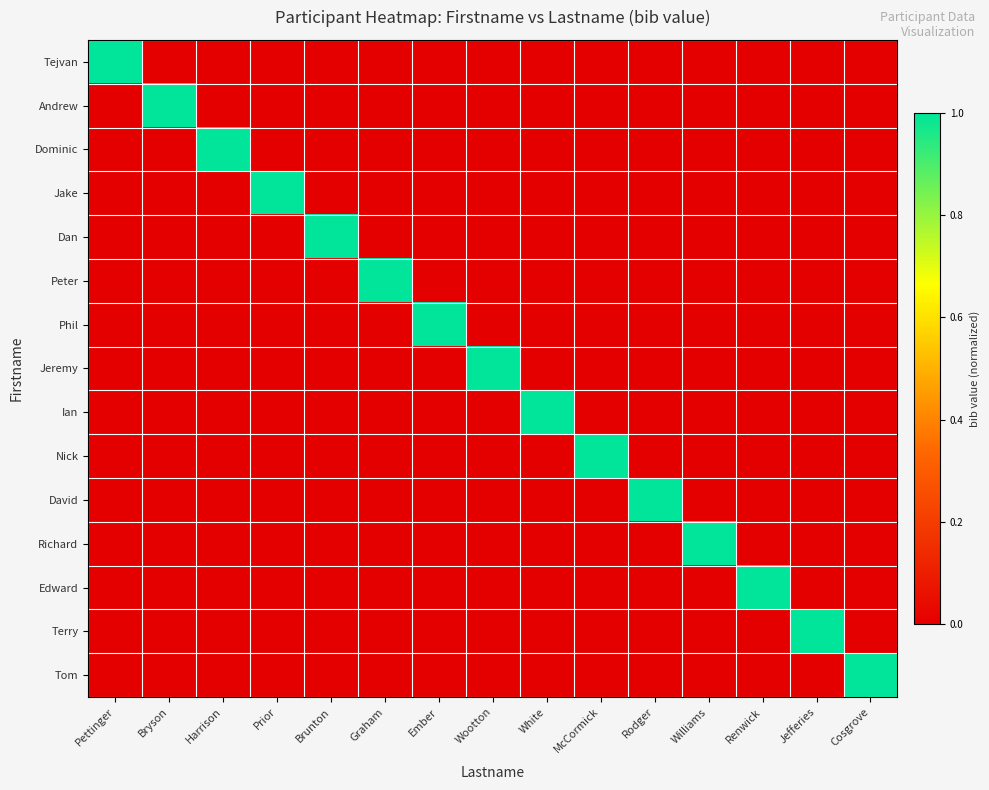

How many categories are shown in the chart?

15